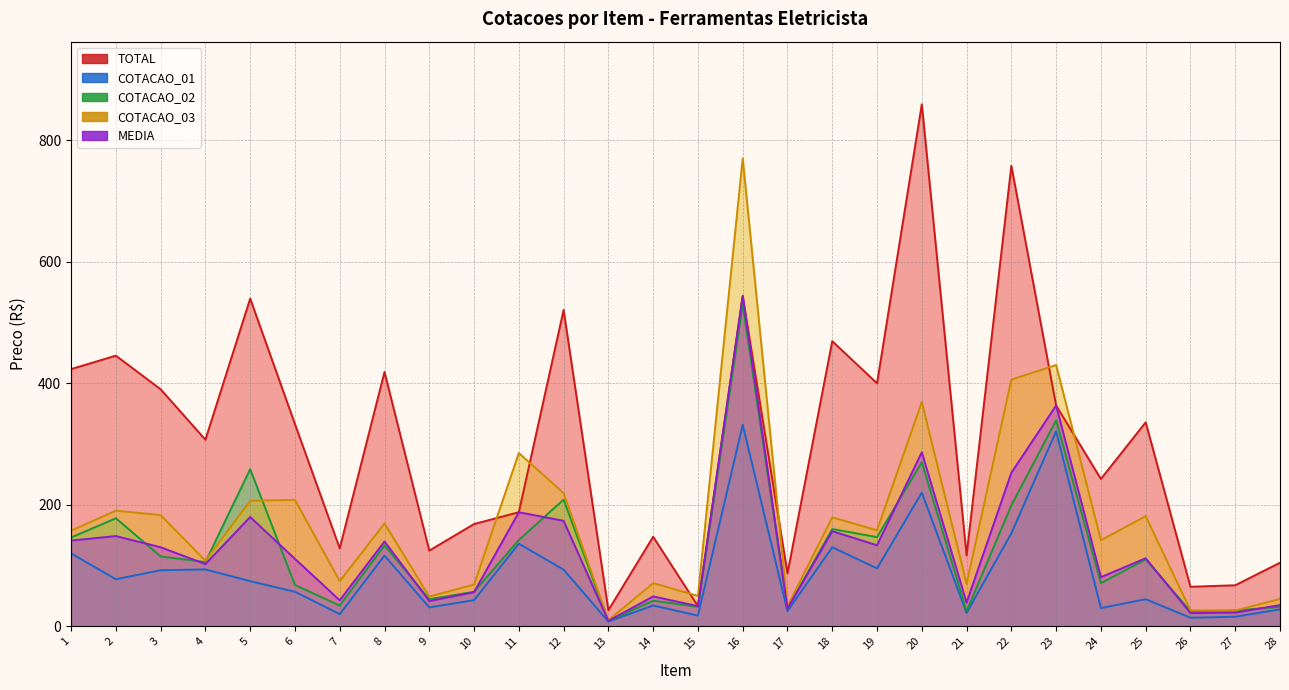

Reading right to left, transcribe all the data shown in this chart.

TOTAL: 104.5	67.5	65.0	335.6	242.4	363.2	757.6	116.7	858.8	399.8	469.1	87.1	543.5	33.1	147.2	26.4	520.4	187.6	168.2	124.5	418.4	128.2	332.6	539.1	306.9	390.0	445.2	423.1
COTACAO_01: 27.8	15.7	14.0	44.5	30.0	320.9	152.9	22.0	219.9	95.2	130.0	25.0	331.6	17.5	34.3	7.7	93.1	135.9	43.0	31.0	116.3	20.0	56.7	74.2	93.5	92.2	77.4	119.9
COTACAO_02: 31.8	25.9	24.9	110.0	70.9	338.8	199.0	24.9	269.9	146.7	160.0	29.2	528.9	31.9	42.1	8.9	208.3	141.9	56.7	44.6	133.0	34.0	68.0	258.4	105.7	114.9	177.7	146.0
COTACAO_03: 44.9	25.9	26.1	181.1	141.5	429.9	405.7	69.8	369.0	157.9	179.1	32.9	769.9	50.0	70.9	9.9	219.0	285.0	68.5	48.9	169.1	74.2	207.9	206.5	107.7	182.9	190.2	157.2
MEDIA: 34.9	22.5	21.7	111.9	80.8	363.2	252.6	38.9	286.3	133.2	156.4	29.0	543.5	33.1	49.1	8.8	173.5	187.6	56.1	41.5	139.5	42.7	110.9	179.7	102.3	130.0	148.4	141.0